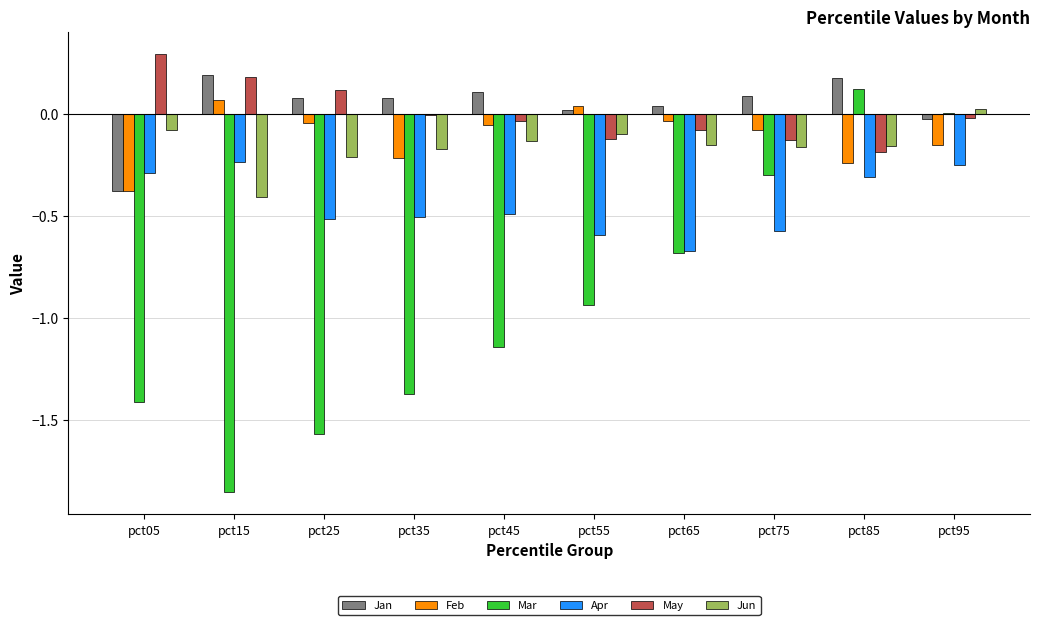

Where does the May series first go above 0?

pct05